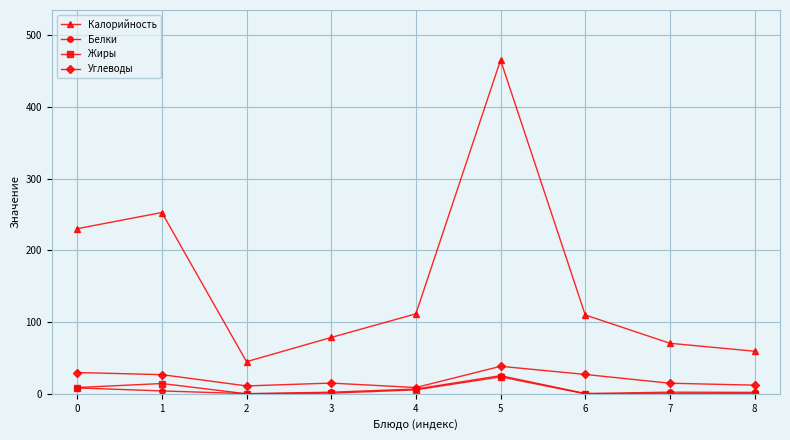

What is the value of the Калорийность point at the 2nd from the left?

252.9